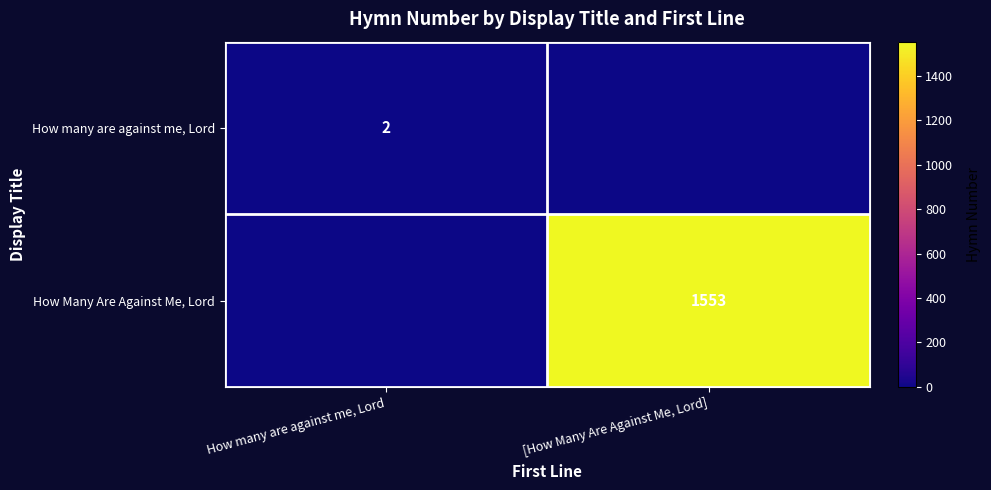

Which has a higher value, [How Many Are Against Me, Lord] or How many are against me, Lord?

How many are against me, Lord